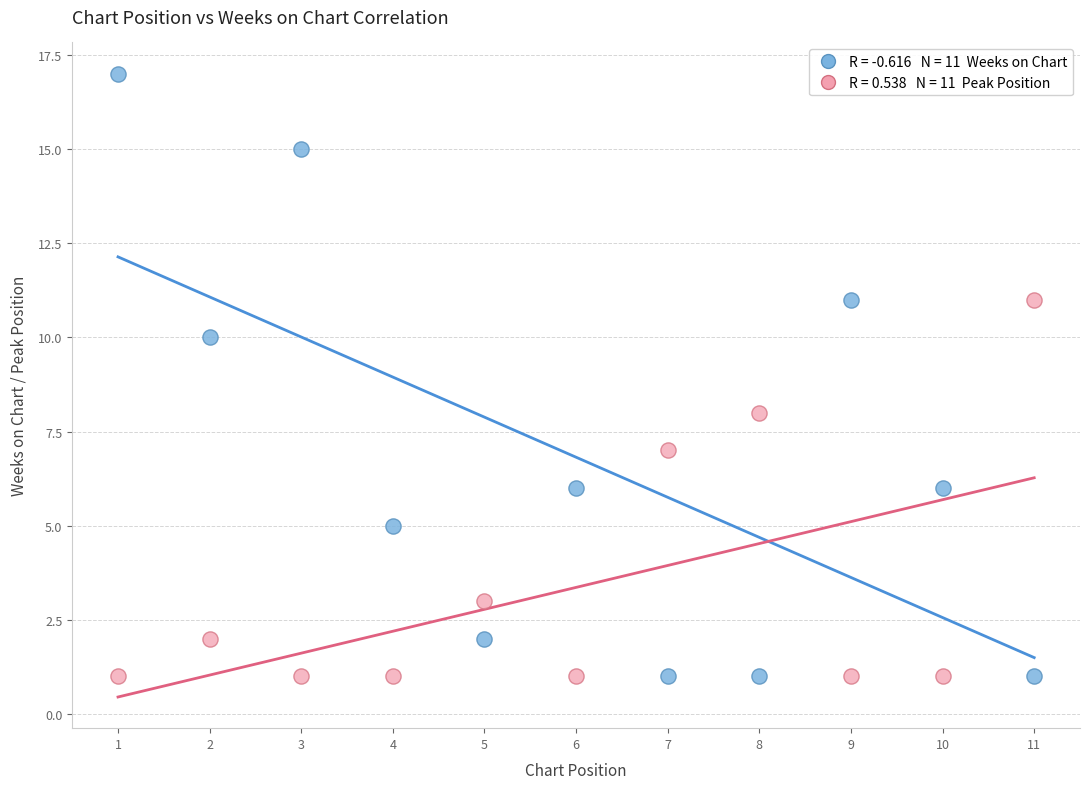

Across all data points, what is the range of X values (max minus min)?

10